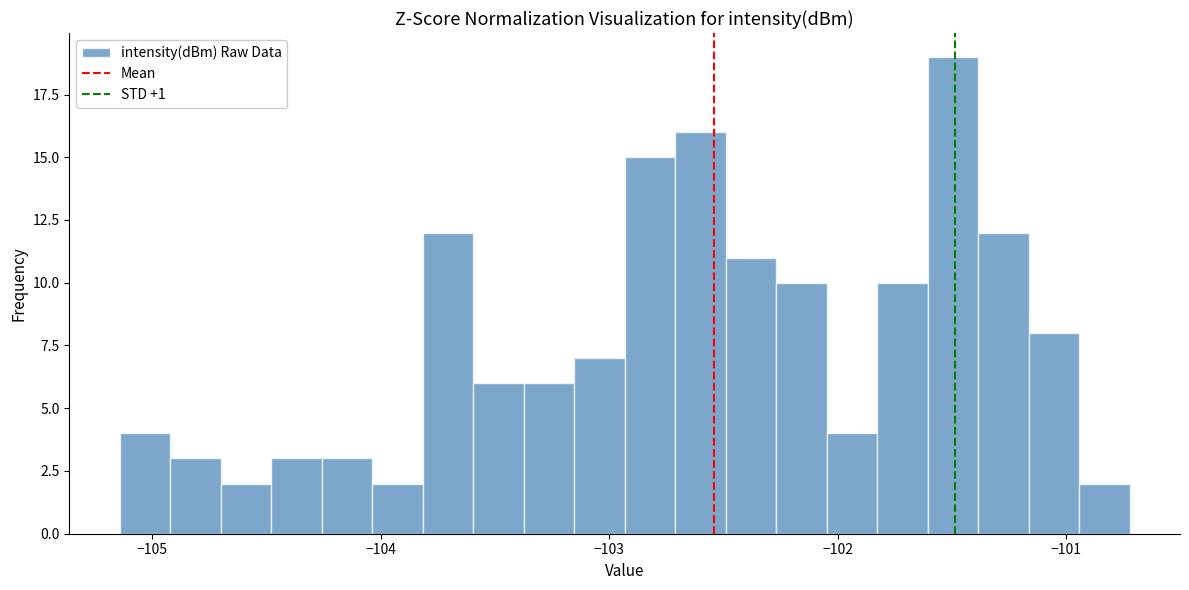

Around what value on the x-axis is the tallest bar? Give the approximate position of its centre, as read against the axis.

-101.5